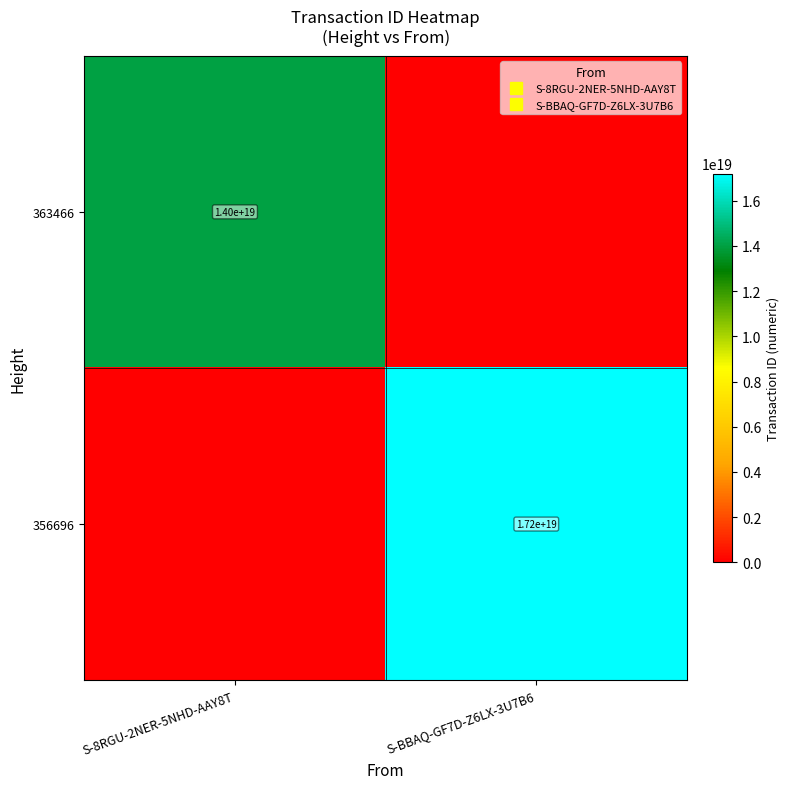

The 363466 series shows 2851775186982654976 at S-8RGU-2NER-5NHD-AAY8T. True or false?

False